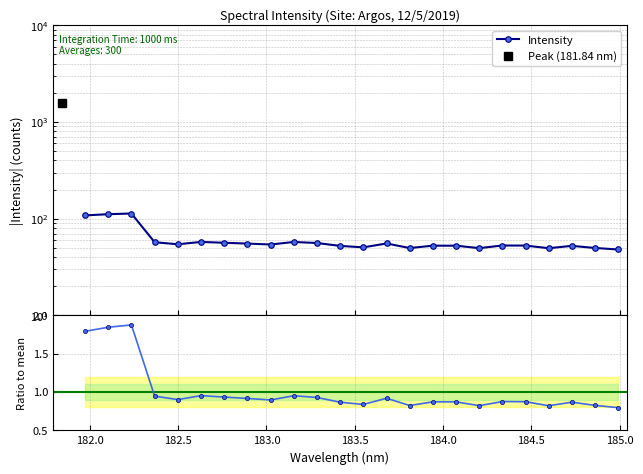

List the series in order of their overall mean, lowest first.

Ratio to mean, Intensity